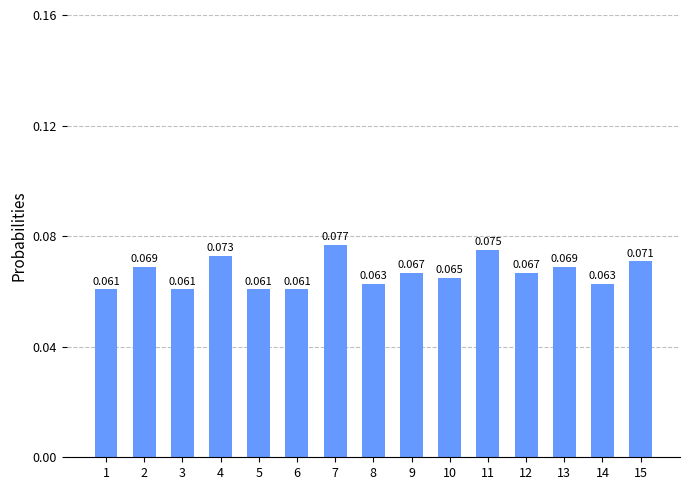

What is the value of the 7th bar from the left?

0.1